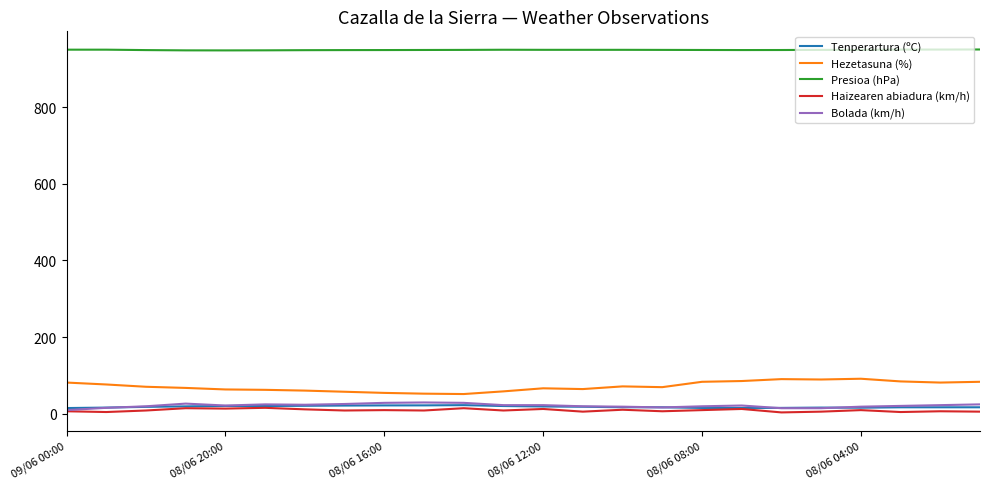

True or false: Hezetasuna (%) and Bolada (km/h) cross at least once.

False